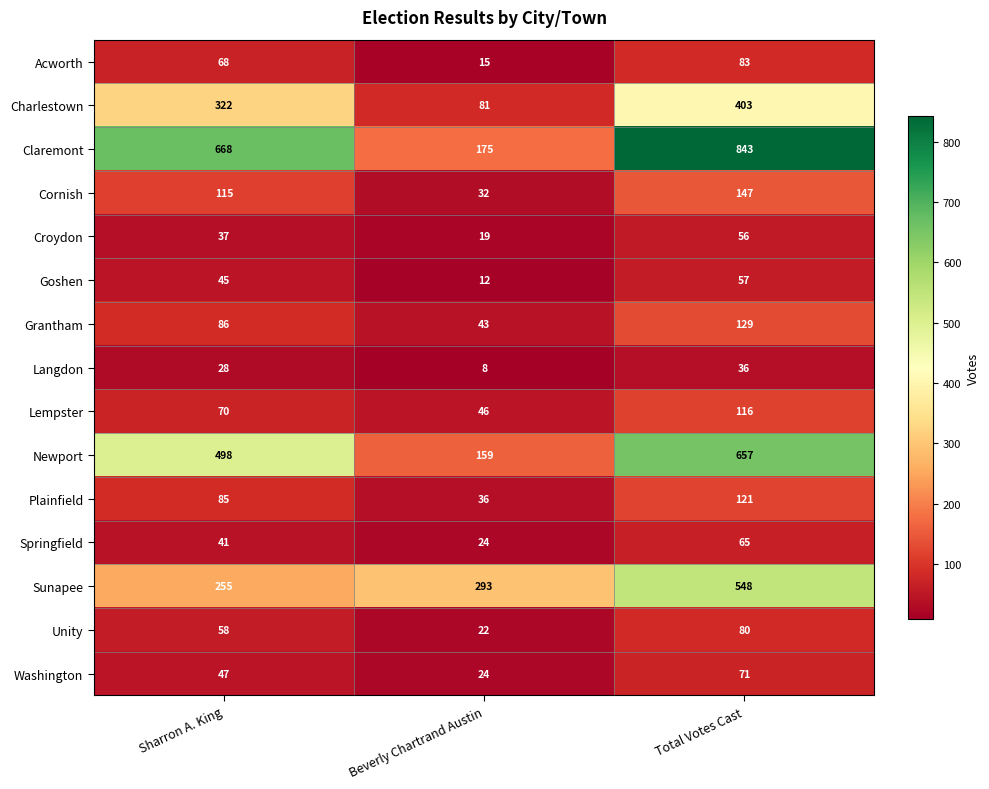

What is the sum of all Claremont values?

1686